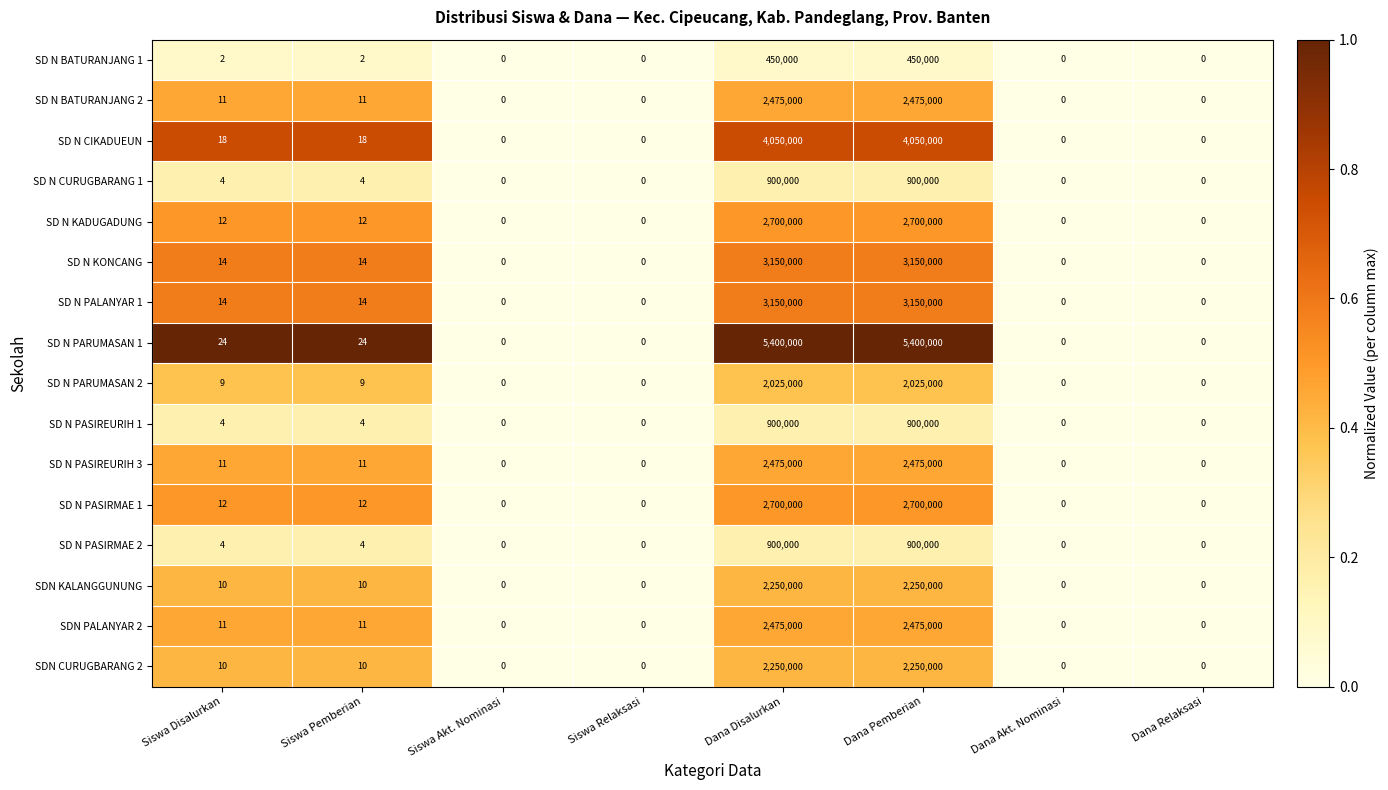

What is the sum of the SD N PASIREURIH 3 values at Siswa Disalurkan and Dana Akt. Nominasi?

11